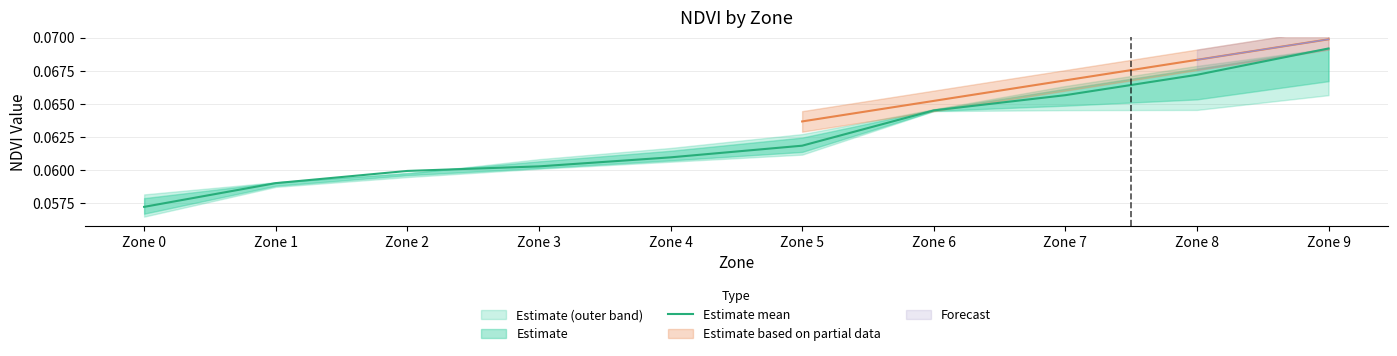

What is the sum of all values?

0.6